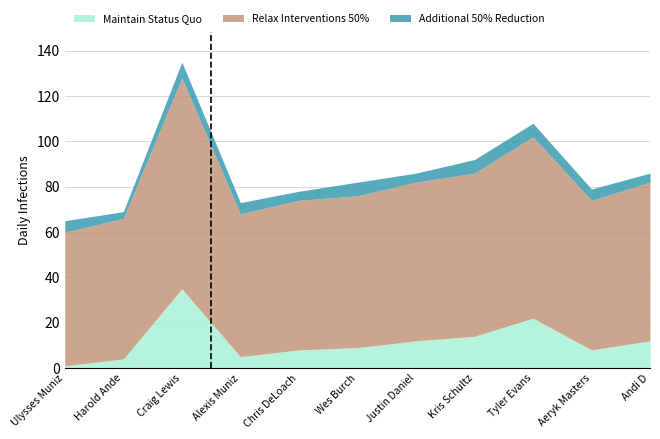

Count the number of categories in the chart.

11